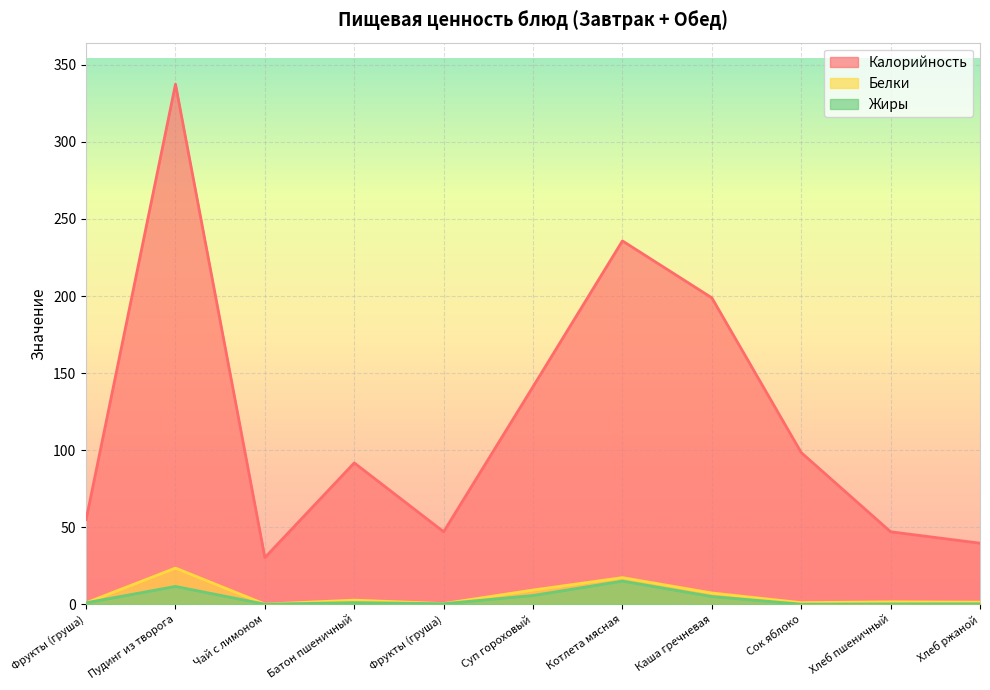

How many values in the Жиры series exceed 0?

9